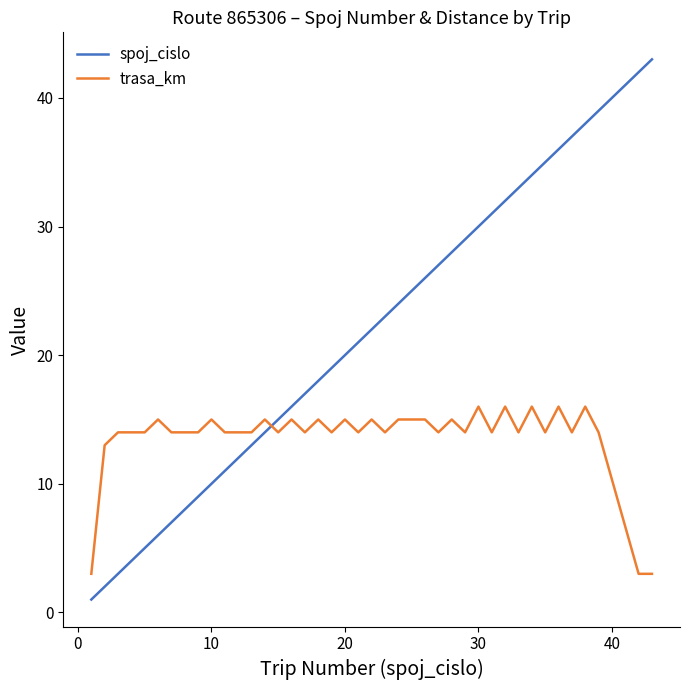

What is the difference between the maximum and minimum values in the spoj_cislo series?

42